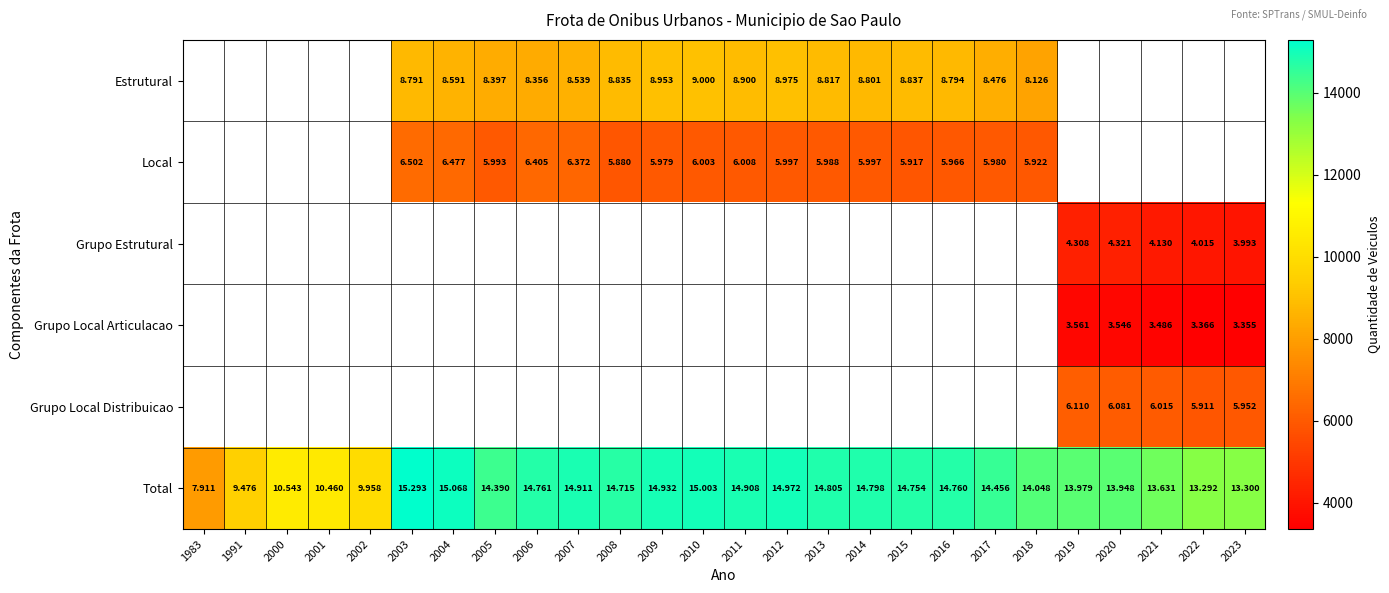

Which series changed the most between 2003 and 2018?

Total